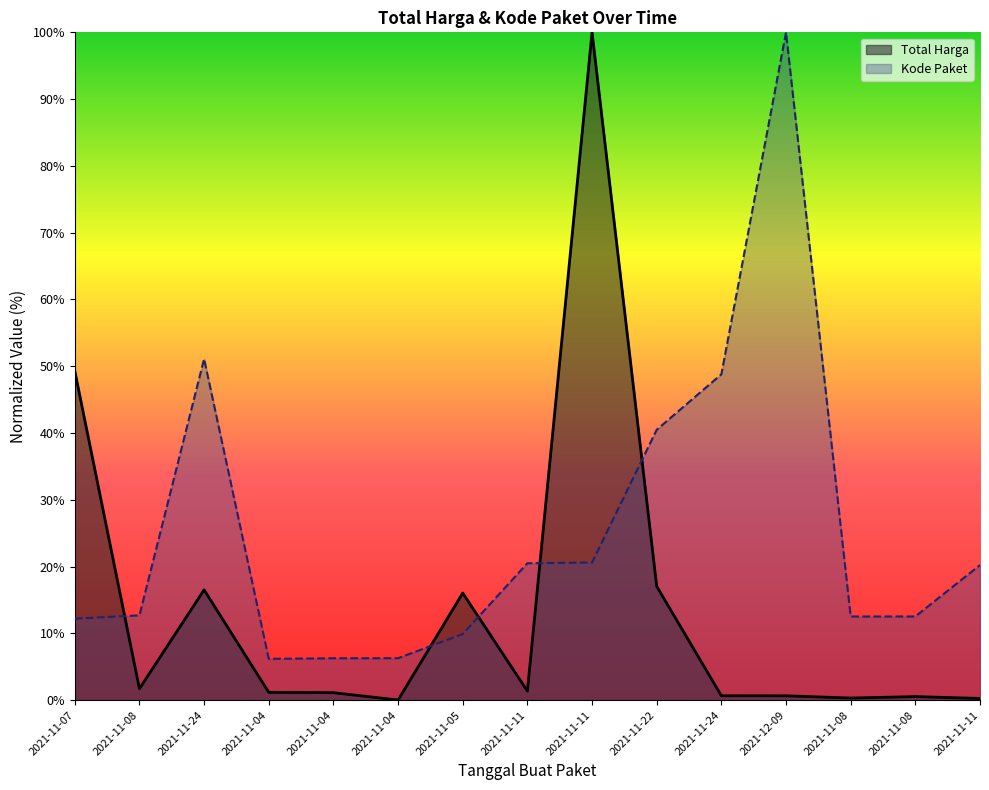

What is the difference between the highest and lowest values at 2021-11-24?

34.6